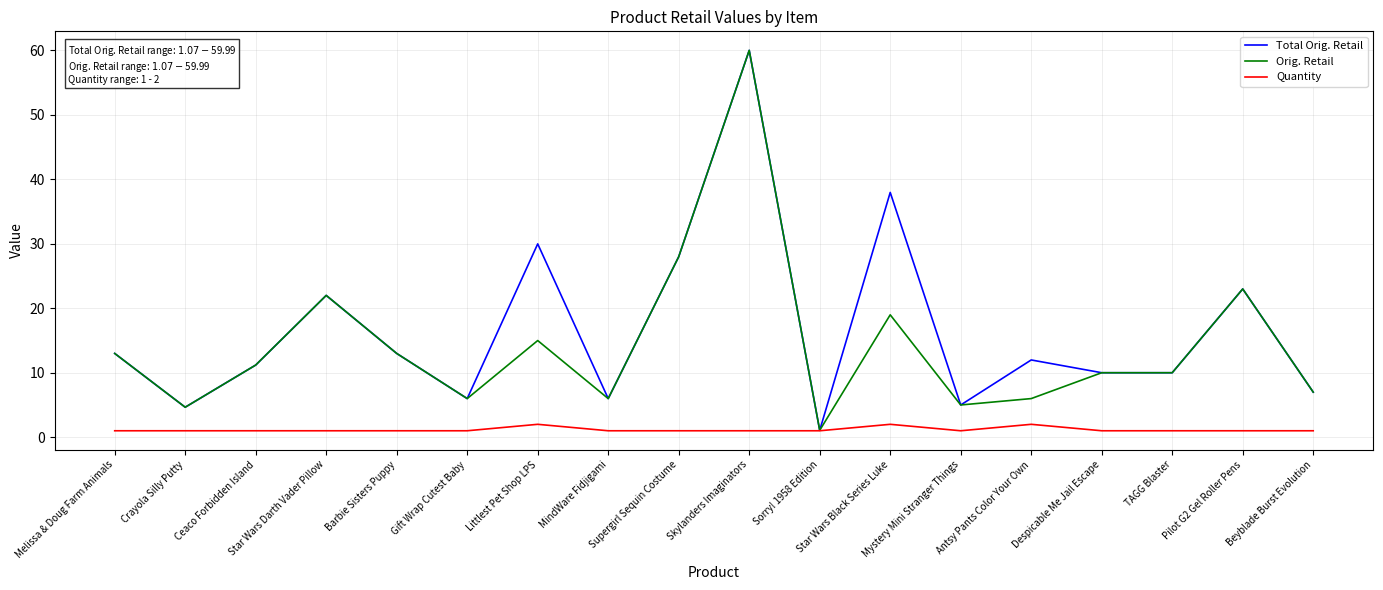

In Quantity, how many points are higher than both neighbors (excluding endpoints)?

3